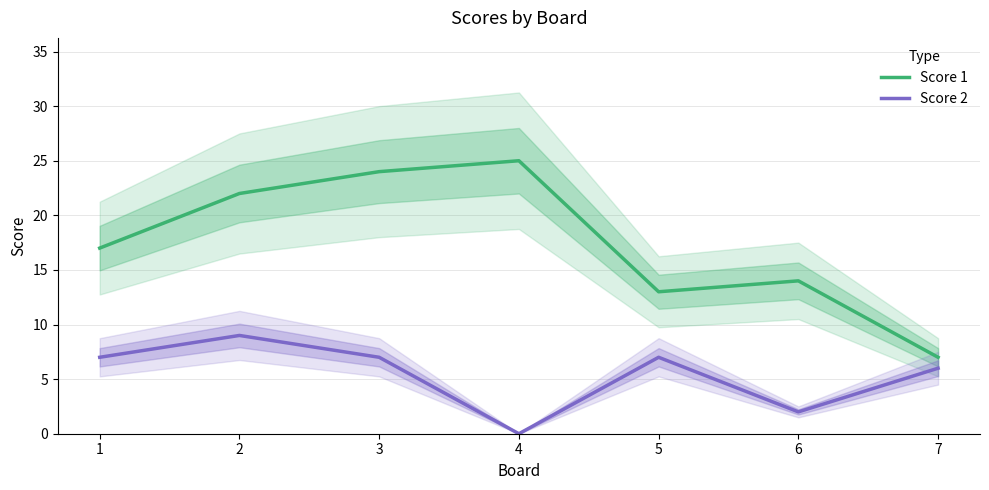

What is the maximum value for Score 1?

25